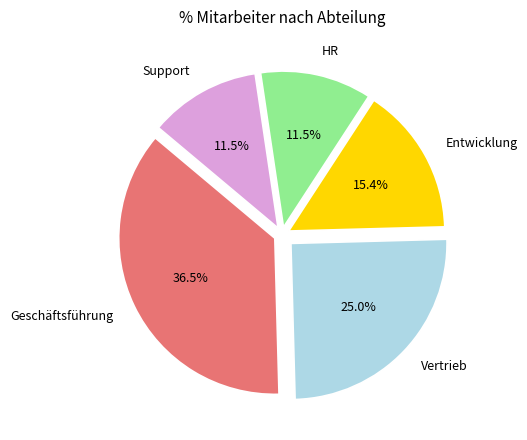

Is the sum of HR and Support greater than half?

No